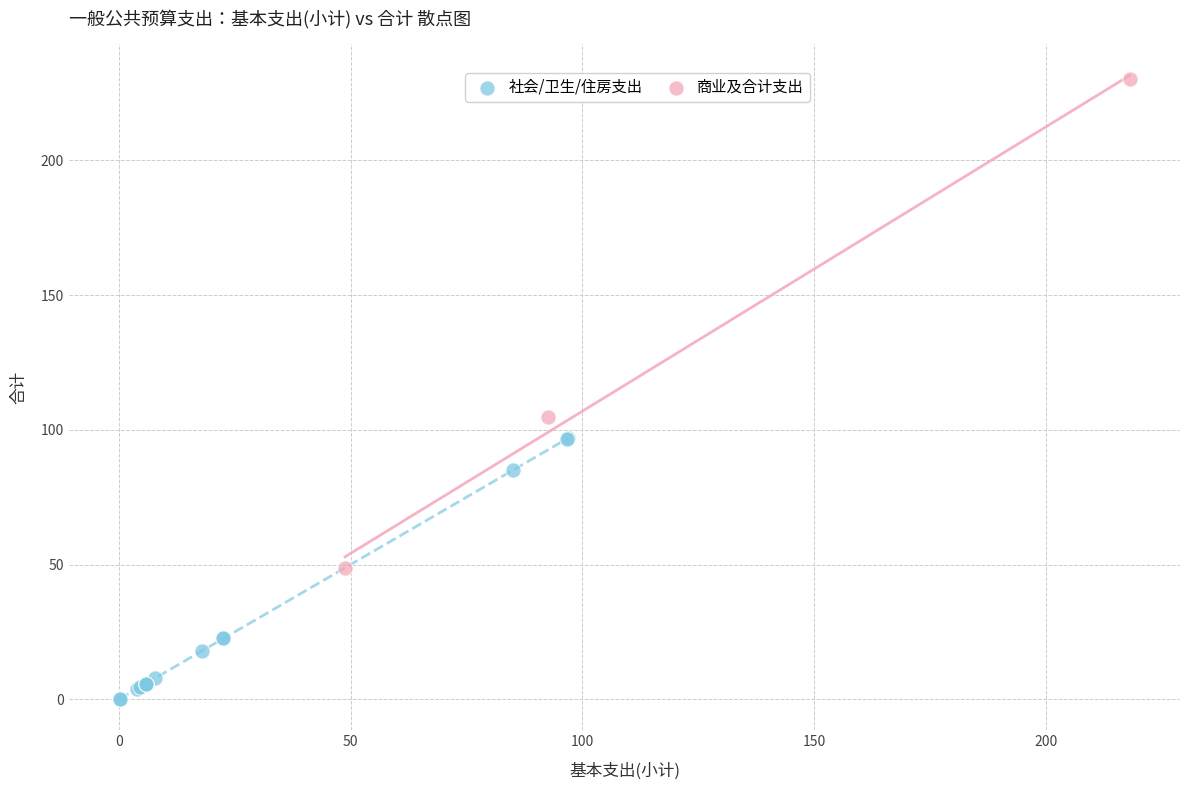

Which series reaches the maximum Y coordinate?

商业及合计支出